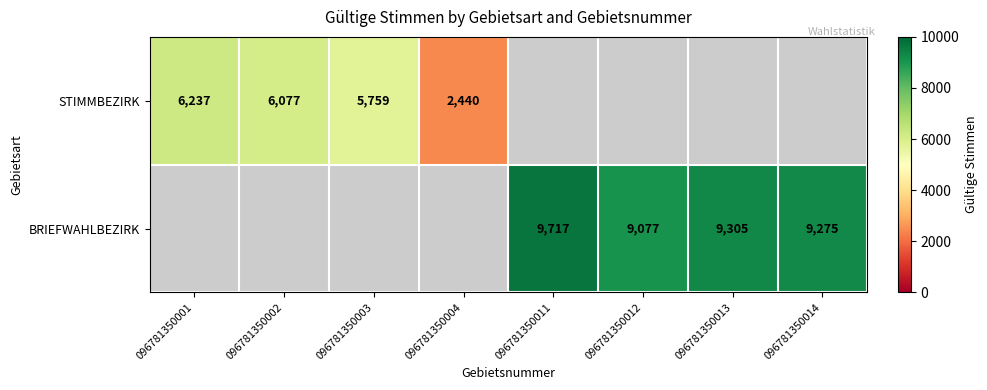

Is the value of BRIEFWAHLBEZIRK at 096781350014 greater than the value of STIMMBEZIRK at 096781350001?

Yes